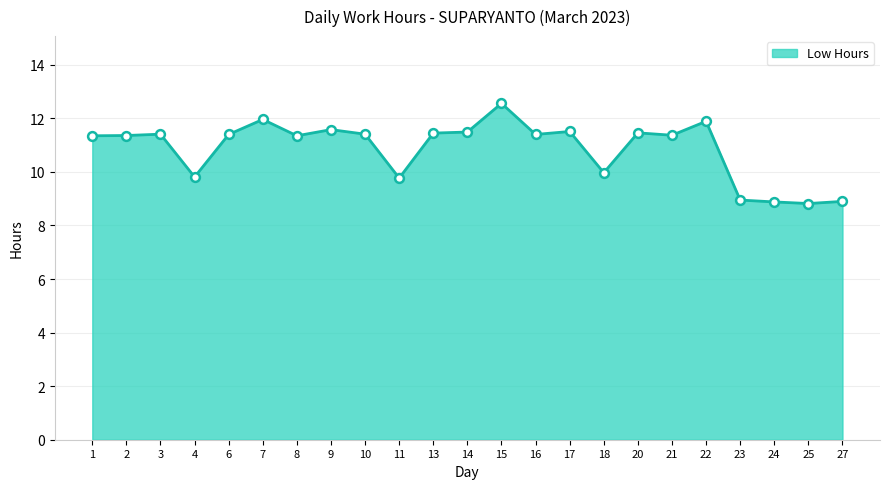

What is the ratio of the value at 1 to the value at 9?

1.0